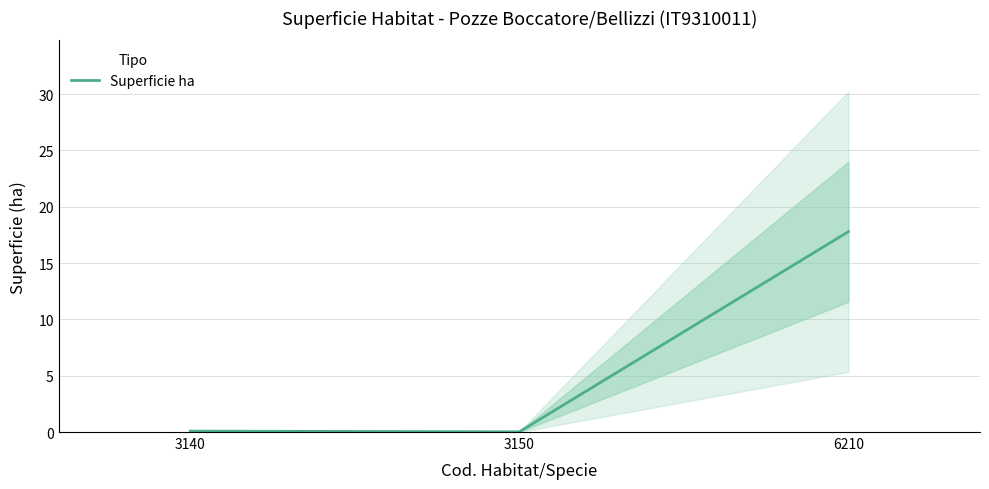

True or false: the data shows 24.1 at 6210.

False